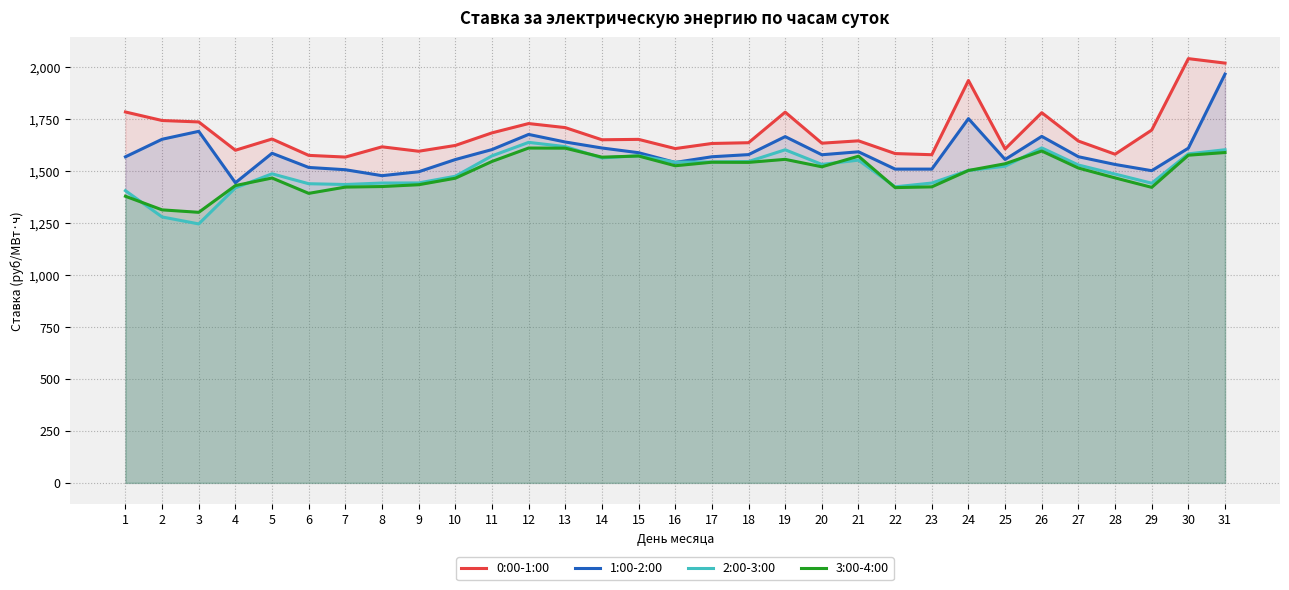

Reading left to right, what are all the values shown in this chart?

0:00-1:00: 1785.5	1744.5	1737.5	1601.3	1655.4	1576.6	1568.5	1617.8	1596.5	1624.4	1685.0	1729.8	1710.3	1651.7	1653.6	1609.3	1633.9	1637.6	1784.7	1635.3	1646.6	1585.3	1579.8	1937.2	1607.6	1782.1	1645.5	1582.2	1698.4	2042.3	2020.8
1:00-2:00: 1569.6	1654.2	1692.3	1444.7	1586.8	1518.5	1507.5	1478.9	1497.8	1556.5	1604.5	1677.5	1641.0	1612.2	1589.5	1542.7	1569.9	1580.3	1666.9	1579.7	1593.8	1510.5	1510.5	1753.5	1556.8	1668.0	1570.1	1532.9	1502.9	1611.4	1967.9
2:00-3:00: 1406.7	1280.2	1246.6	1420.5	1487.9	1440.2	1436.5	1443.4	1443.9	1476.1	1574.3	1639.2	1618.9	1564.5	1574.9	1543.7	1545.1	1547.0	1603.5	1533.1	1553.7	1425.2	1443.4	1504.0	1524.4	1612.6	1530.2	1486.7	1442.6	1584.1	1603.8
3:00-4:00: 1379.8	1314.3	1302.4	1431.3	1467.7	1393.7	1423.9	1426.6	1435.3	1466.7	1547.3	1612.0	1611.3	1568.0	1573.5	1526.6	1543.7	1542.8	1557.5	1521.6	1572.7	1421.5	1425.1	1504.0	1536.3	1597.6	1515.5	1468.3	1422.7	1577.4	1590.3